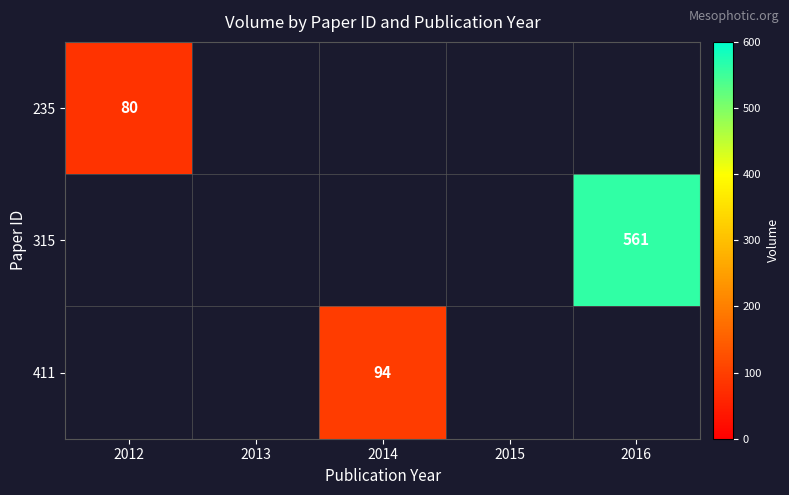

How many data points does each series have?

5